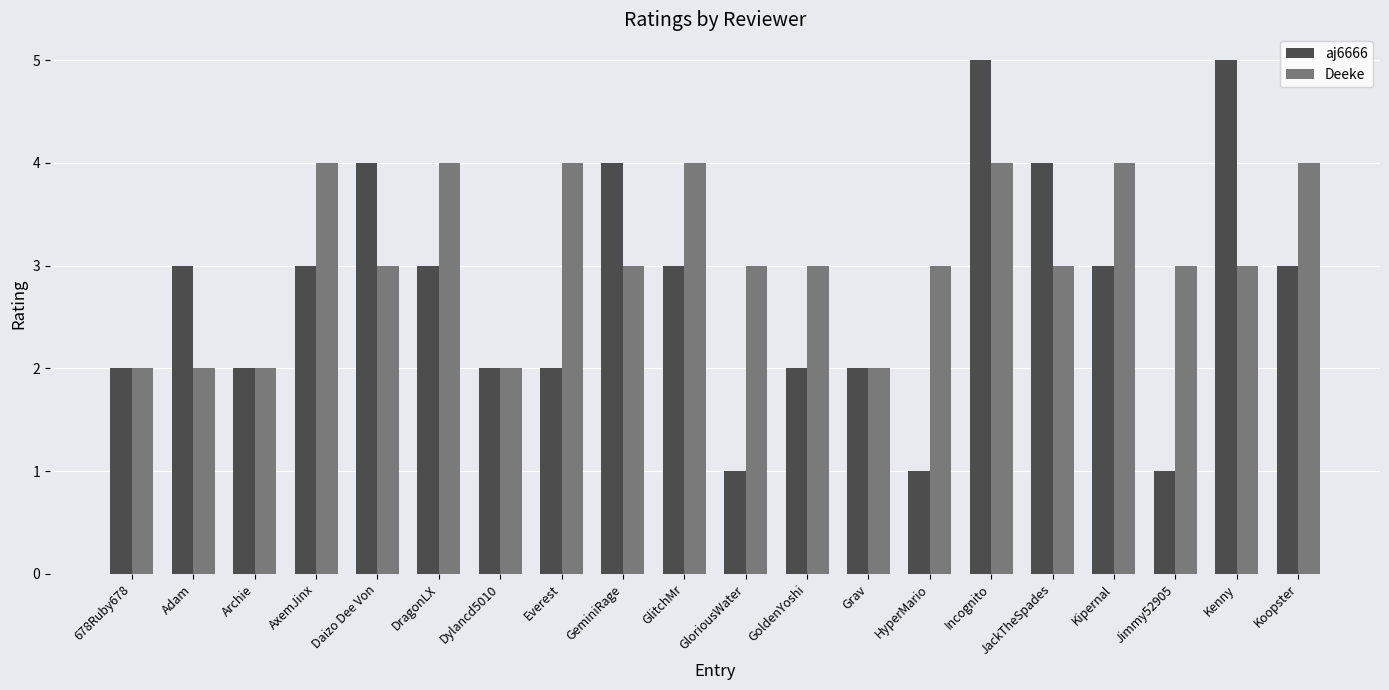

What is the total value across all series at GeminiRage?

7